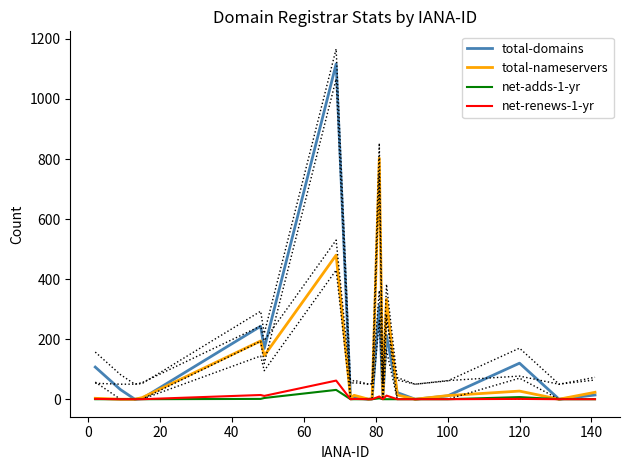

How many data points in total-domains are above 14?

9